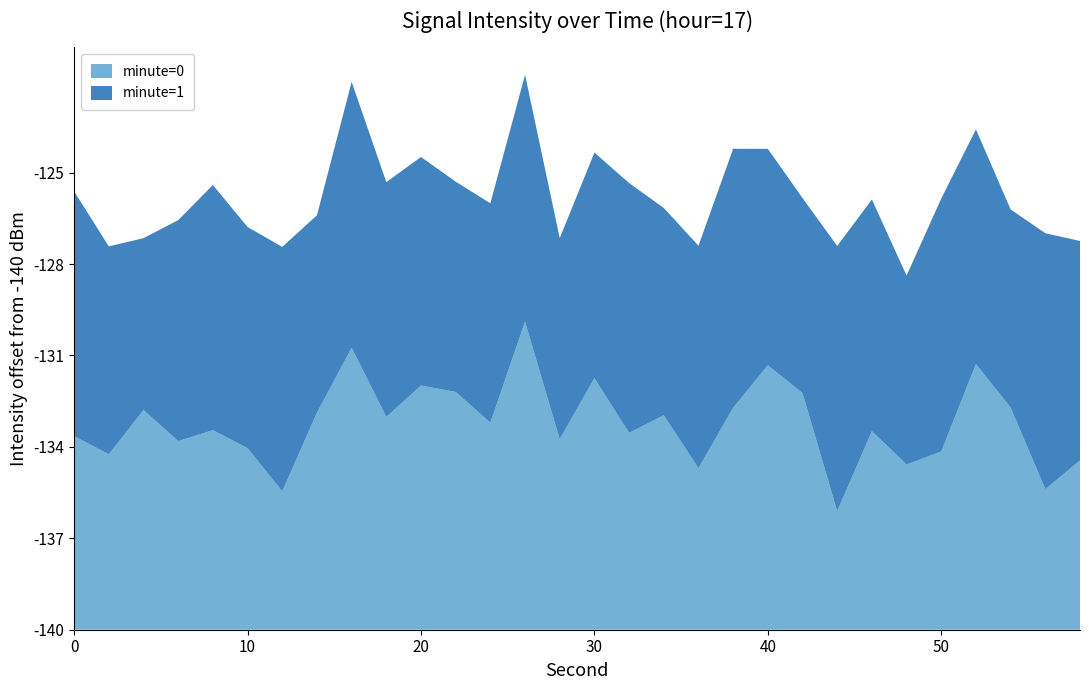

Reading left to right, what are all the values shown in this chart?

minute=0: -133.6	-134.2	-132.8	-133.8	-133.5	-134.0	-135.5	-132.9	-130.7	-133.0	-132.0	-132.2	-133.2	-129.9	-133.7	-131.7	-133.5	-133.0	-134.7	-132.7	-131.3	-132.2	-136.1	-133.5	-134.6	-134.2	-131.3	-132.7	-135.4	-134.4
minute=1: -132.0	-133.2	-134.4	-132.8	-132.0	-132.7	-132.0	-133.5	-131.3	-132.3	-132.5	-133.1	-132.8	-131.9	-133.4	-132.6	-131.8	-133.2	-132.7	-131.5	-132.9	-133.6	-131.3	-132.4	-133.8	-131.7	-132.3	-133.5	-131.6	-132.8